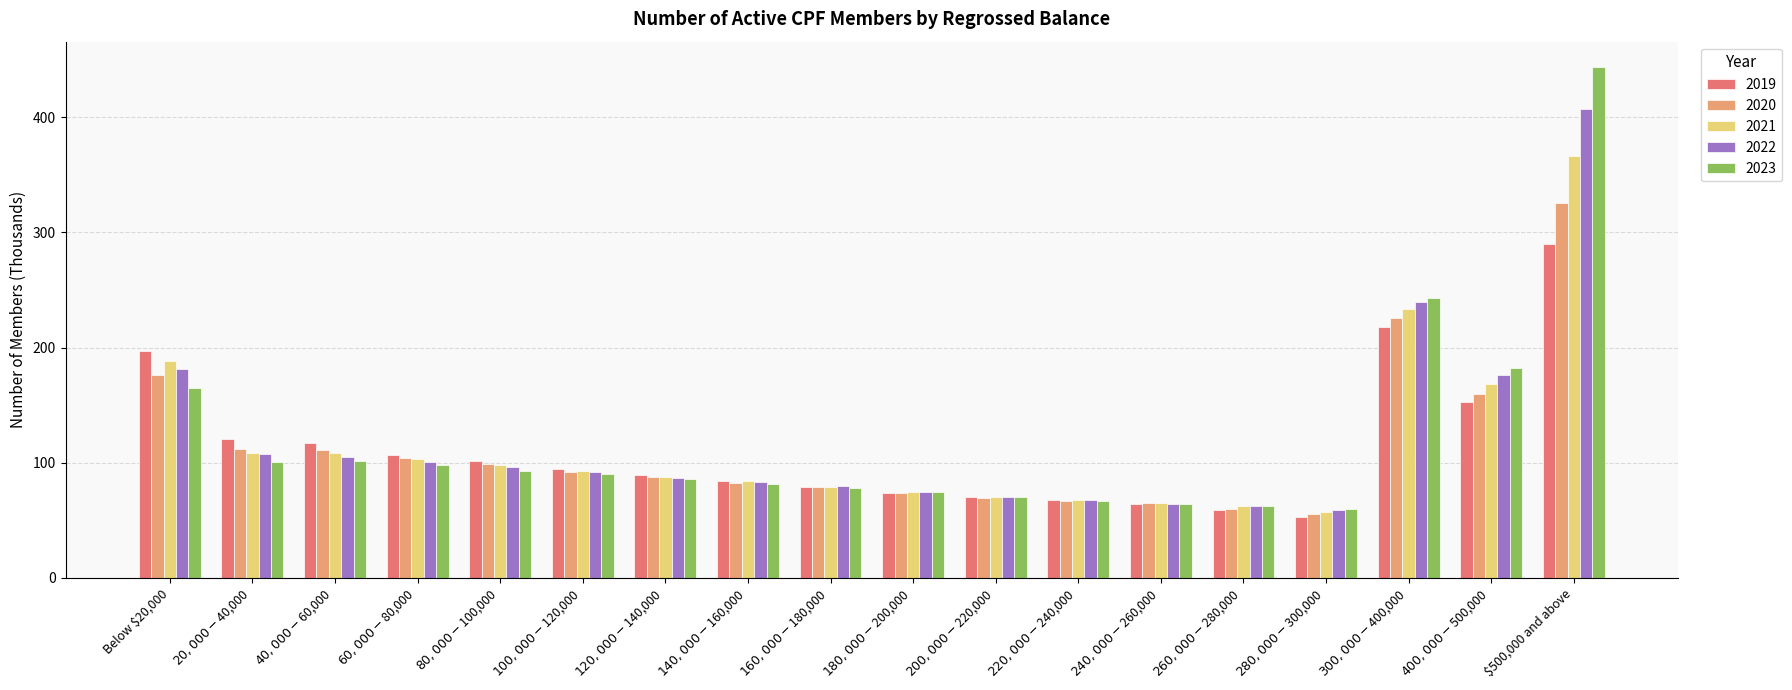

The 2020 series shows 24.0 at $200,000-$220,000. True or false?

False